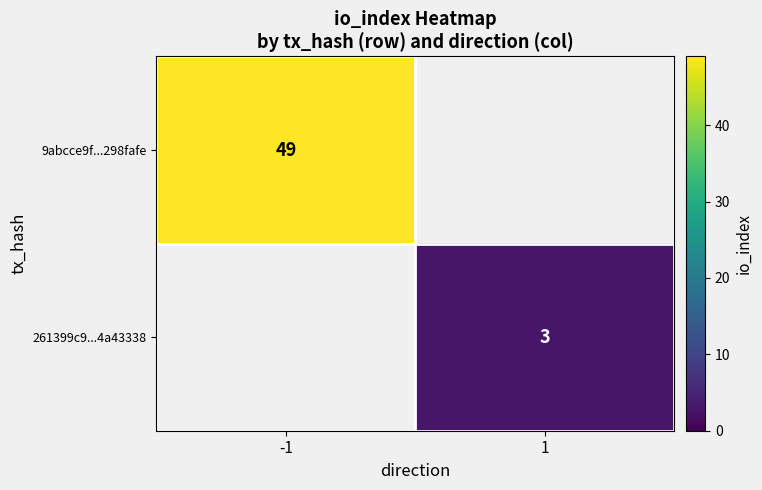

True or false: 9abcce9f...298fafe has a value of 18 at -1.

False